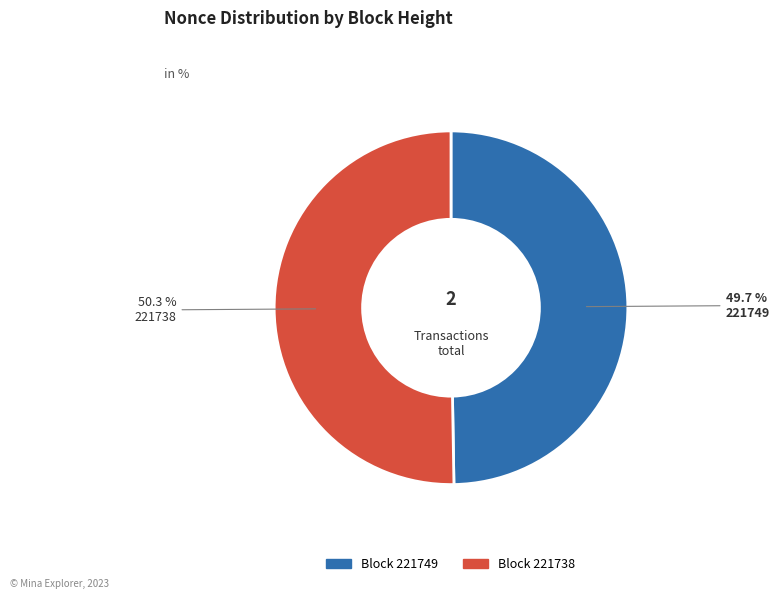

What percentage is NOT represented by 221749?

50.3%